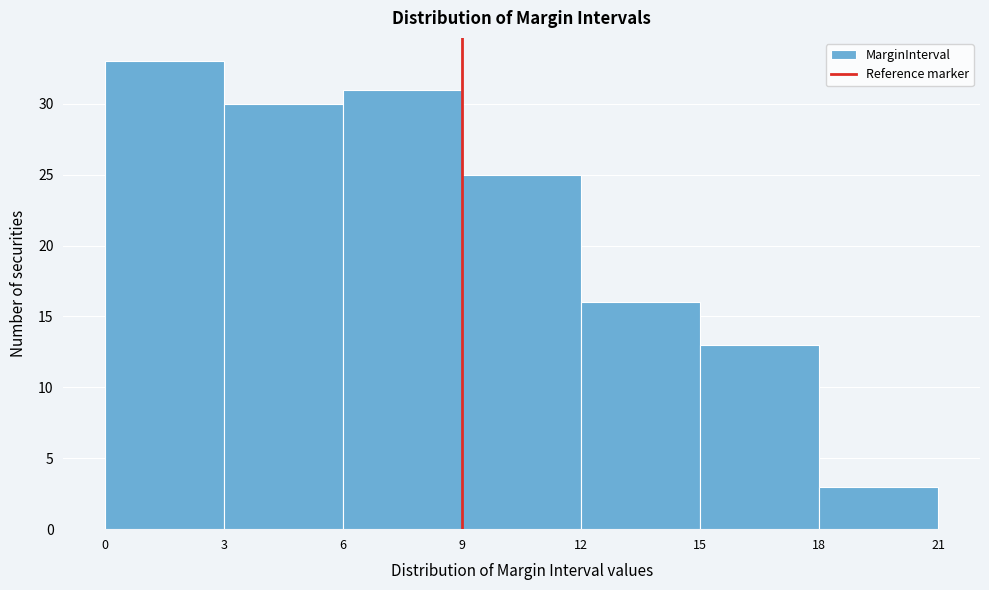

How tall is the bar that spans 15 to 18 on the x-axis? The values are not printed on the chart, so give them approximately, as read against the axis.

13